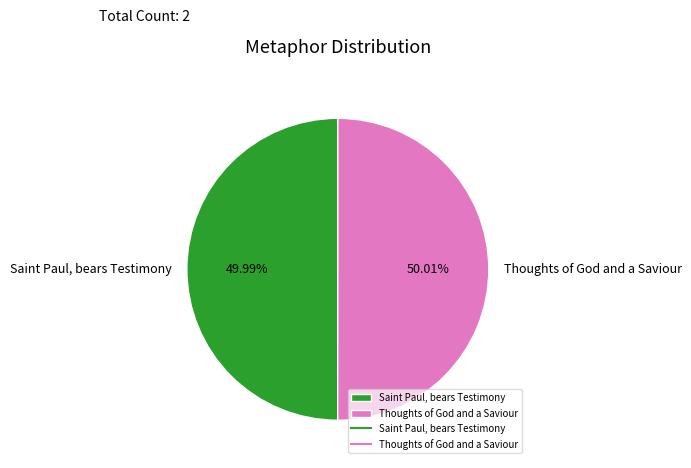

The Saint Paul, bears Testimony slice represents 50% of the pie. True or false?

True